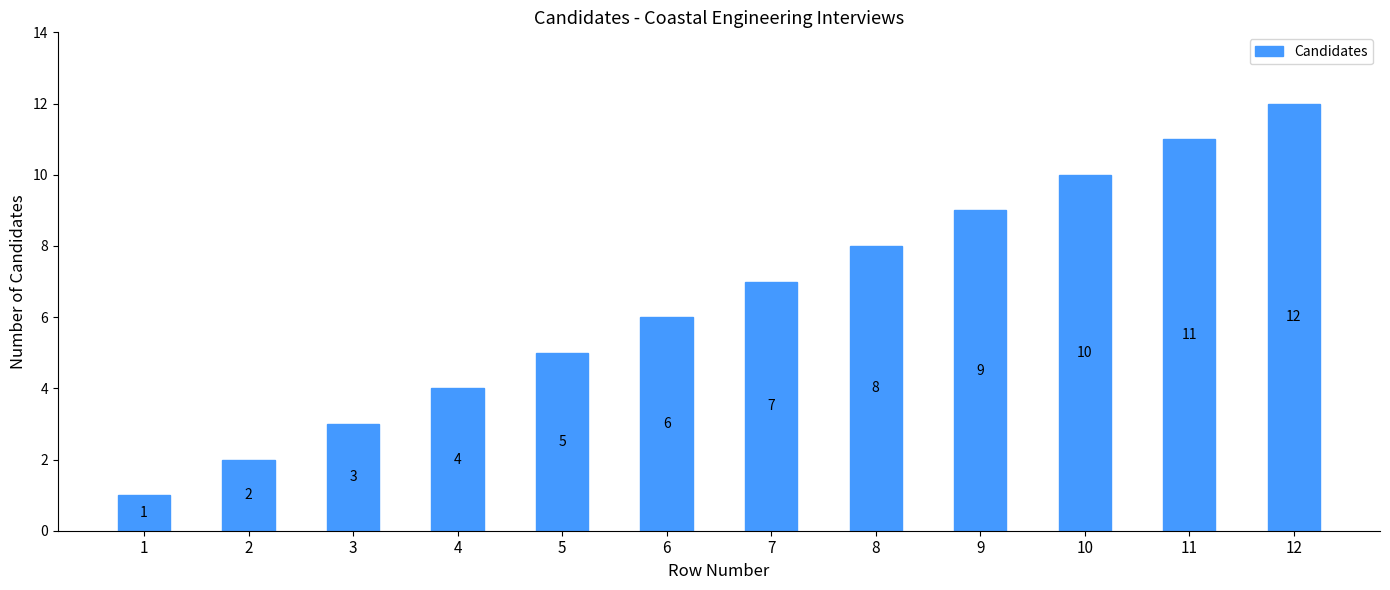

How many categories are shown in the chart?

12